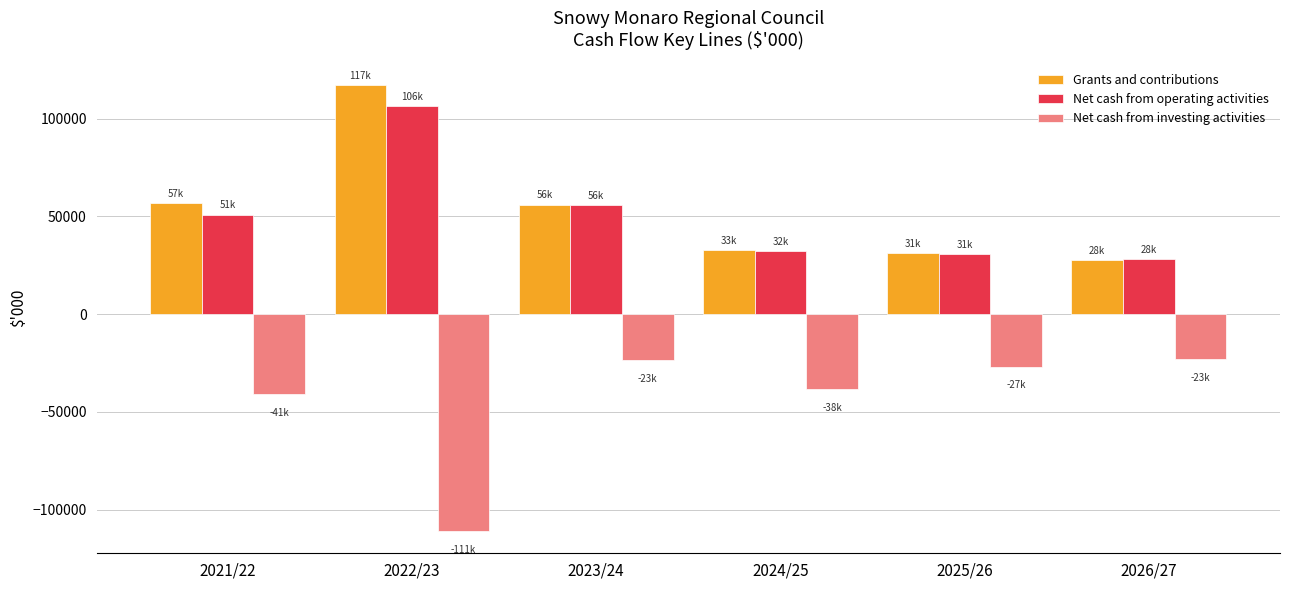

What is the minimum value shown in the chart?

-110848.0